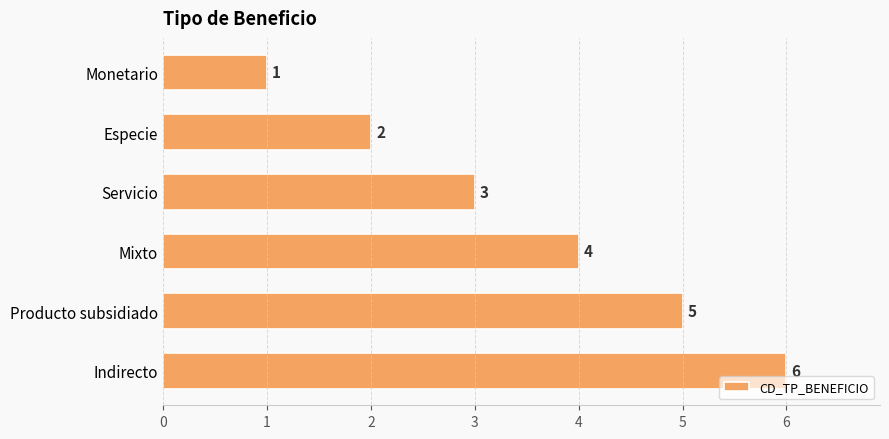

Approximately how many times larger is the value at Indirecto compared to Servicio?

2.0